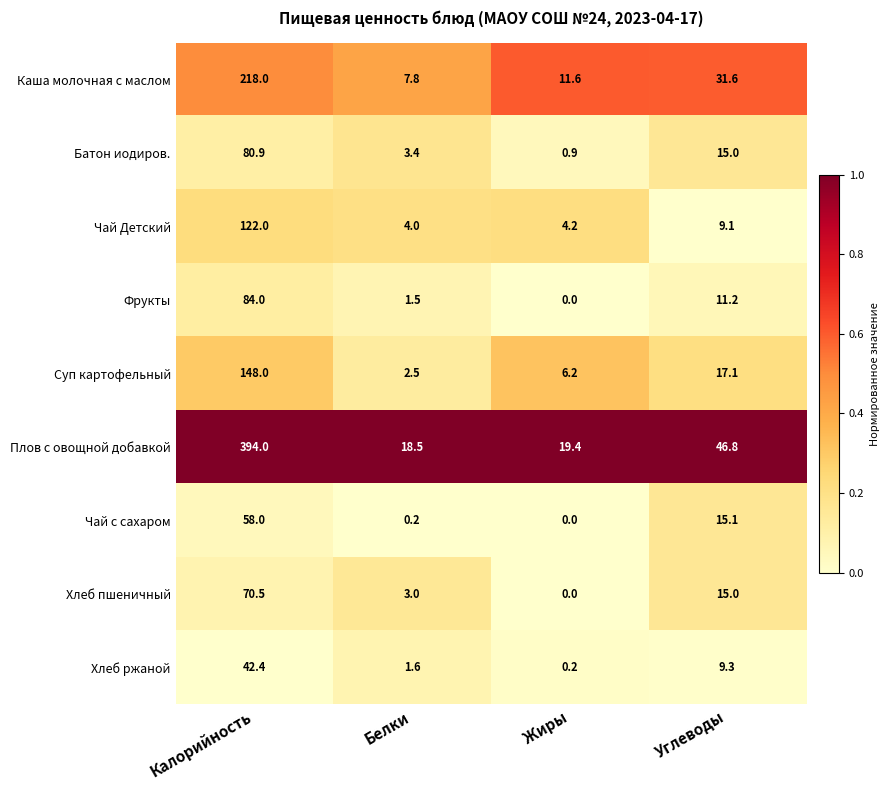

Rank the categories by Фрукты value from highest to lowest.

Калорийность, Углеводы, Белки, Жиры